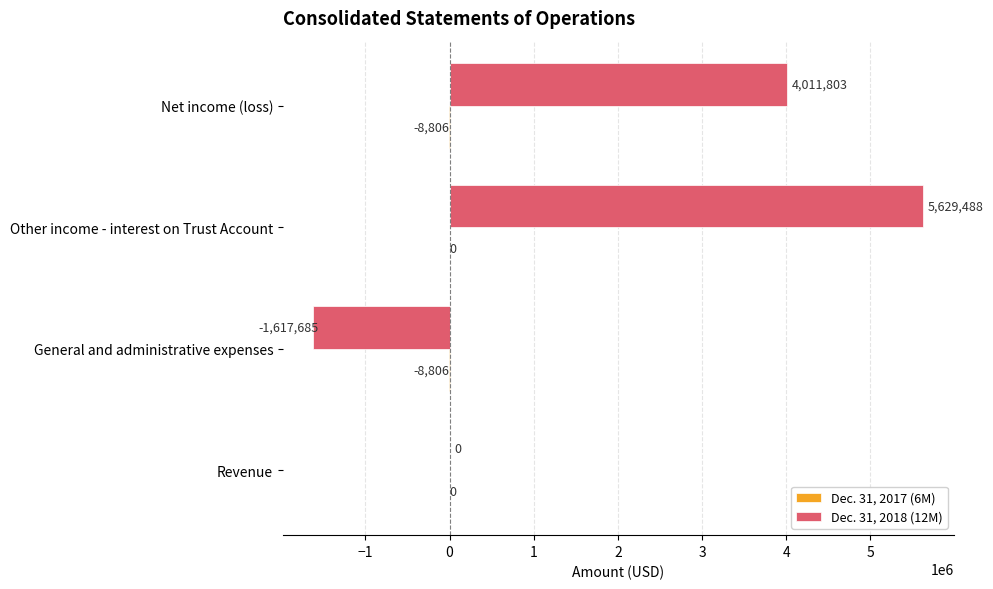

What is the sum of all Dec. 31, 2018 (12M) values?

8023606